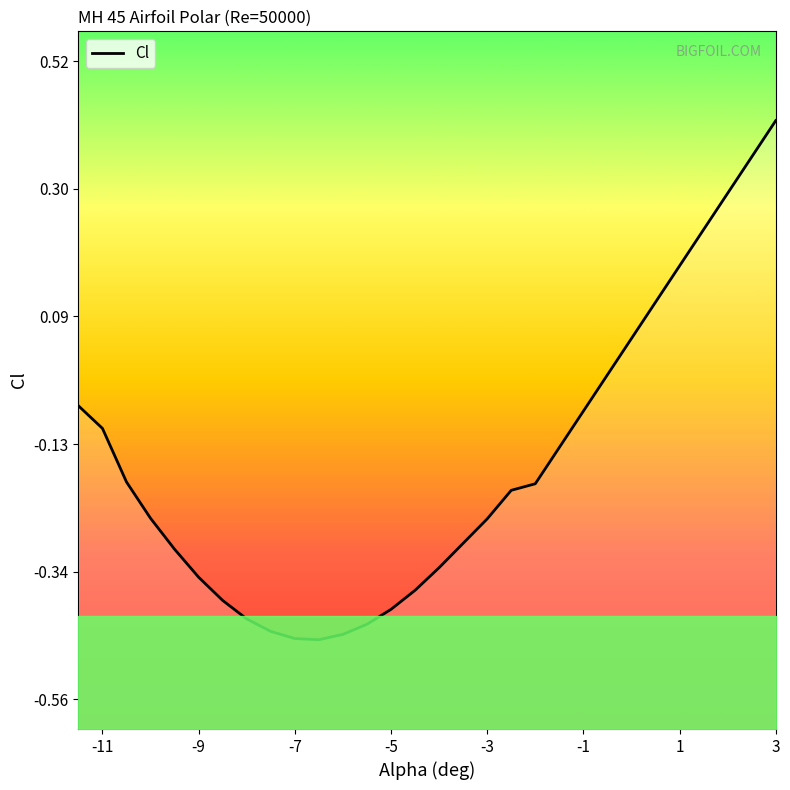

What is the maximum value shown in the chart?

0.4